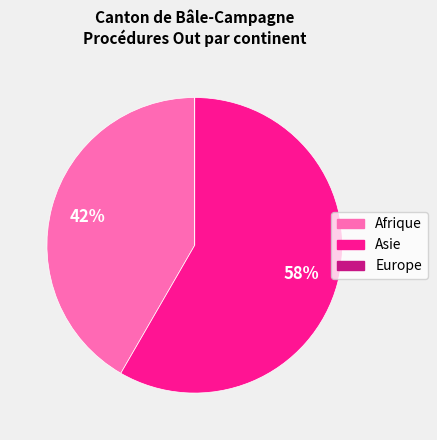

To the nearest percent, what is the difference between the largest and smallest slice percentages?

58%